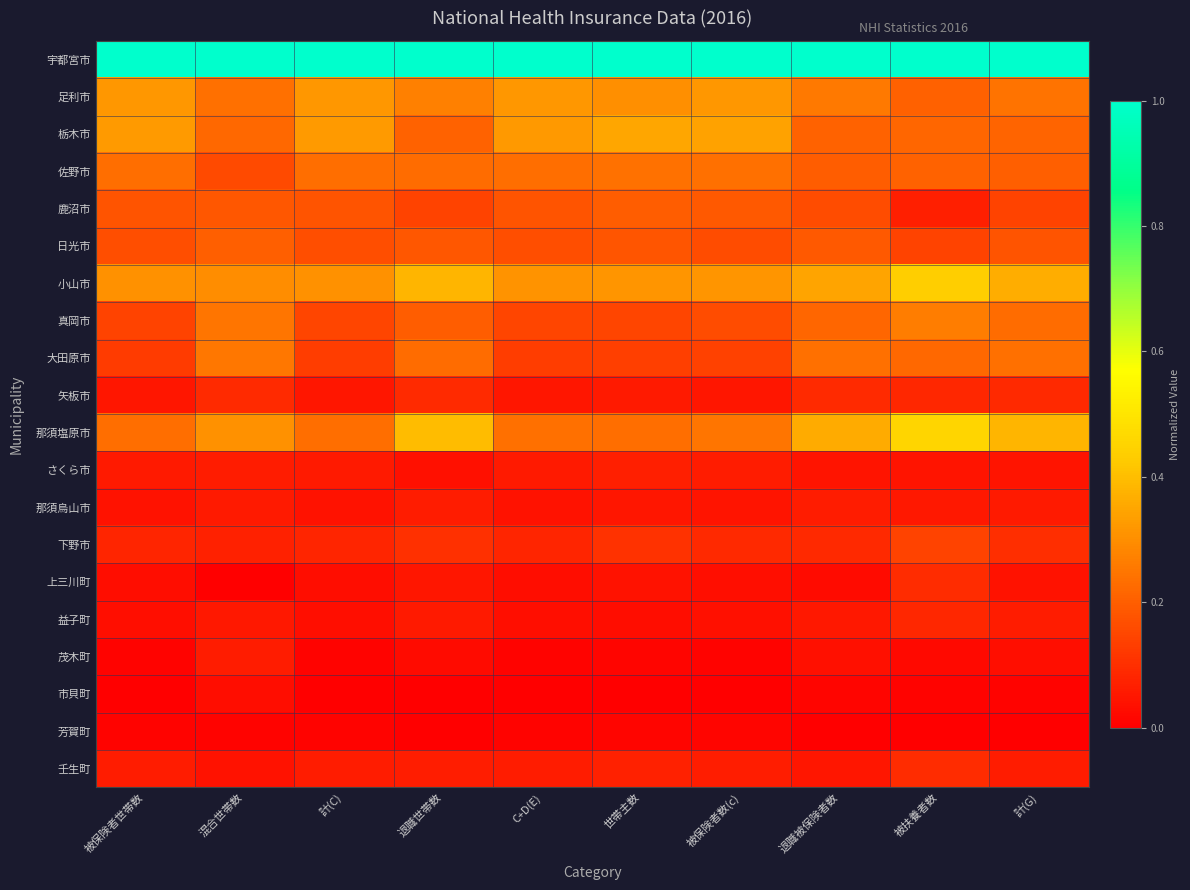

Reading left to right, transcribe all the data shown in this chart.

宇都宮市: 被保険者世帯数=1.0	混合世帯数=1.0	計(C)=1.0	退職世帯数=1.0	C+D(E)=1.0	世帯主数=1.0	被保険者数(c)=1.0	退職被保険者数=1.0	被扶養者数=1.0	計(G)=1.0
足利市: 被保険者世帯数=0.3	混合世帯数=0.2	計(C)=0.3	退職世帯数=0.3	C+D(E)=0.3	世帯主数=0.3	被保険者数(c)=0.3	退職被保険者数=0.3	被扶養者数=0.2	計(G)=0.2
栃木市: 被保険者世帯数=0.3	混合世帯数=0.2	計(C)=0.3	退職世帯数=0.2	C+D(E)=0.3	世帯主数=0.4	被保険者数(c)=0.3	退職被保険者数=0.2	被扶養者数=0.2	計(G)=0.2
佐野市: 被保険者世帯数=0.2	混合世帯数=0.2	計(C)=0.2	退職世帯数=0.2	C+D(E)=0.2	世帯主数=0.2	被保険者数(c)=0.2	退職被保険者数=0.2	被扶養者数=0.2	計(G)=0.2
鹿沼市: 被保険者世帯数=0.2	混合世帯数=0.2	計(C)=0.2	退職世帯数=0.1	C+D(E)=0.2	世帯主数=0.2	被保険者数(c)=0.2	退職被保険者数=0.2	被扶養者数=0.1	計(G)=0.1
日光市: 被保険者世帯数=0.2	混合世帯数=0.2	計(C)=0.2	退職世帯数=0.2	C+D(E)=0.2	世帯主数=0.2	被保険者数(c)=0.2	退職被保険者数=0.2	被扶養者数=0.1	計(G)=0.2
小山市: 被保険者世帯数=0.3	混合世帯数=0.3	計(C)=0.3	退職世帯数=0.4	C+D(E)=0.3	世帯主数=0.3	被保険者数(c)=0.3	退職被保険者数=0.3	被扶養者数=0.4	計(G)=0.4
真岡市: 被保険者世帯数=0.1	混合世帯数=0.2	計(C)=0.1	退職世帯数=0.2	C+D(E)=0.1	世帯主数=0.1	被保険者数(c)=0.2	退職被保険者数=0.2	被扶養者数=0.3	計(G)=0.2
大田原市: 被保険者世帯数=0.1	混合世帯数=0.3	計(C)=0.1	退職世帯数=0.2	C+D(E)=0.1	世帯主数=0.1	被保険者数(c)=0.1	退職被保険者数=0.2	被扶養者数=0.2	計(G)=0.2
矢板市: 被保険者世帯数=0.0	混合世帯数=0.1	計(C)=0.0	退職世帯数=0.1	C+D(E)=0.0	世帯主数=0.1	被保険者数(c)=0.0	退職被保険者数=0.1	被扶養者数=0.1	計(G)=0.1
那須塩原市: 被保険者世帯数=0.2	混合世帯数=0.3	計(C)=0.2	退職世帯数=0.4	C+D(E)=0.2	世帯主数=0.2	被保険者数(c)=0.2	退職被保険者数=0.4	被扶養者数=0.5	計(G)=0.4
さくら市: 被保険者世帯数=0.1	混合世帯数=0.1	計(C)=0.1	退職世帯数=0.0	C+D(E)=0.1	世帯主数=0.1	被保険者数(c)=0.1	退職被保険者数=0.0	被扶養者数=0.0	計(G)=0.0
那須烏山市: 被保険者世帯数=0.0	混合世帯数=0.1	計(C)=0.0	退職世帯数=0.1	C+D(E)=0.0	世帯主数=0.0	被保険者数(c)=0.0	退職被保険者数=0.1	被扶養者数=0.1	計(G)=0.1
下野市: 被保険者世帯数=0.1	混合世帯数=0.1	計(C)=0.1	退職世帯数=0.1	C+D(E)=0.1	世帯主数=0.1	被保険者数(c)=0.1	退職被保険者数=0.1	被扶養者数=0.1	計(G)=0.1
上三川町: 被保険者世帯数=0.0	混合世帯数=0.0	計(C)=0.0	退職世帯数=0.0	C+D(E)=0.0	世帯主数=0.0	被保険者数(c)=0.0	退職被保険者数=0.0	被扶養者数=0.1	計(G)=0.0
益子町: 被保険者世帯数=0.0	混合世帯数=0.1	計(C)=0.0	退職世帯数=0.1	C+D(E)=0.0	世帯主数=0.0	被保険者数(c)=0.0	退職被保険者数=0.1	被扶養者数=0.1	計(G)=0.1
茂木町: 被保険者世帯数=0.0	混合世帯数=0.1	計(C)=0.0	退職世帯数=0.0	C+D(E)=0.0	世帯主数=0.0	被保険者数(c)=0.0	退職被保険者数=0.0	被扶養者数=0.0	計(G)=0.0
市貝町: 被保険者世帯数=0.0	混合世帯数=0.0	計(C)=0.0	退職世帯数=0.0	C+D(E)=0.0	世帯主数=0.0	被保険者数(c)=0.0	退職被保険者数=0.0	被扶養者数=0.0	計(G)=0.0
芳賀町: 被保険者世帯数=0.0	混合世帯数=0.0	計(C)=0.0	退職世帯数=0.0	C+D(E)=0.0	世帯主数=0.0	被保険者数(c)=0.0	退職被保険者数=0.0	被扶養者数=0.0	計(G)=0.0
壬生町: 被保険者世帯数=0.1	混合世帯数=0.0	計(C)=0.1	退職世帯数=0.1	C+D(E)=0.1	世帯主数=0.1	被保険者数(c)=0.1	退職被保険者数=0.1	被扶養者数=0.1	計(G)=0.1